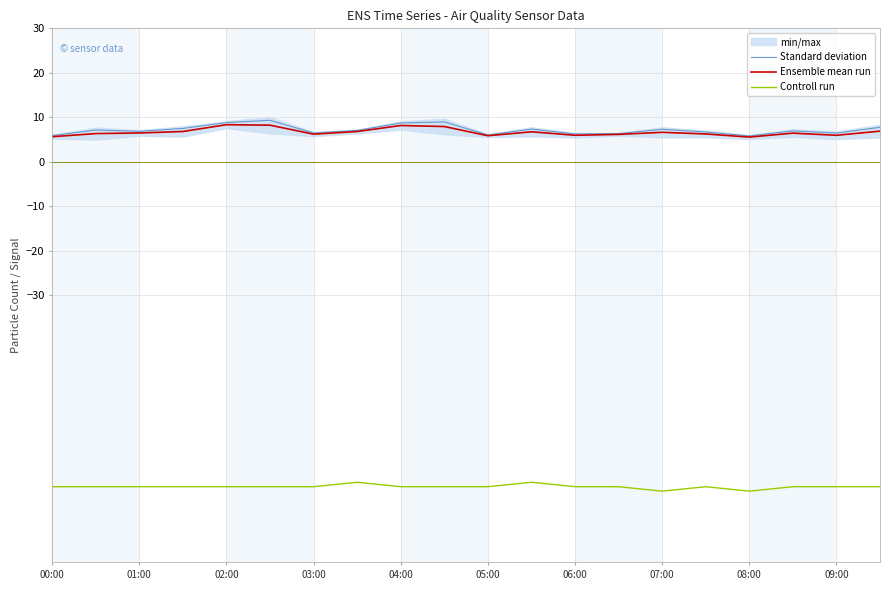

What is the difference between the maximum and minimum values in the Controll run series?

2.0